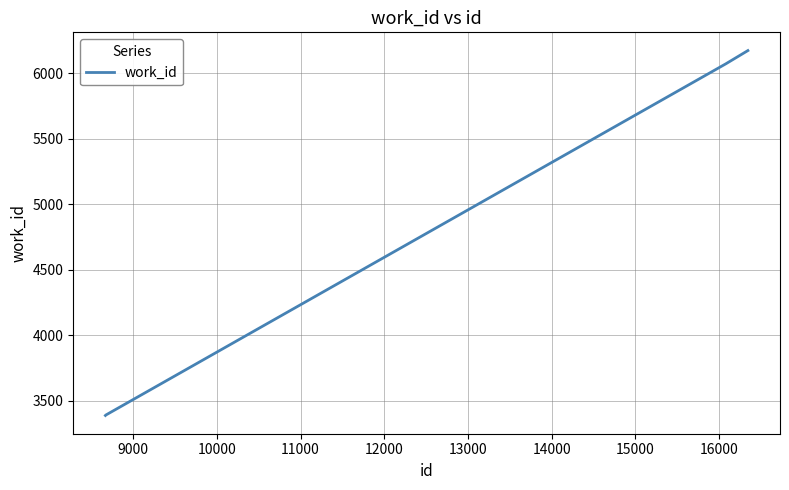

What is the greatest value displayed?

6175